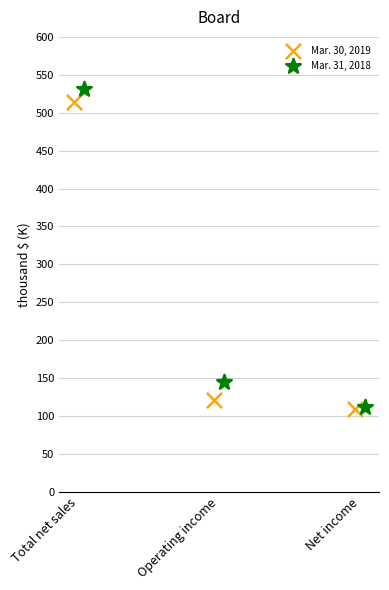

Which series reaches the maximum Y coordinate?

Mar. 31, 2018